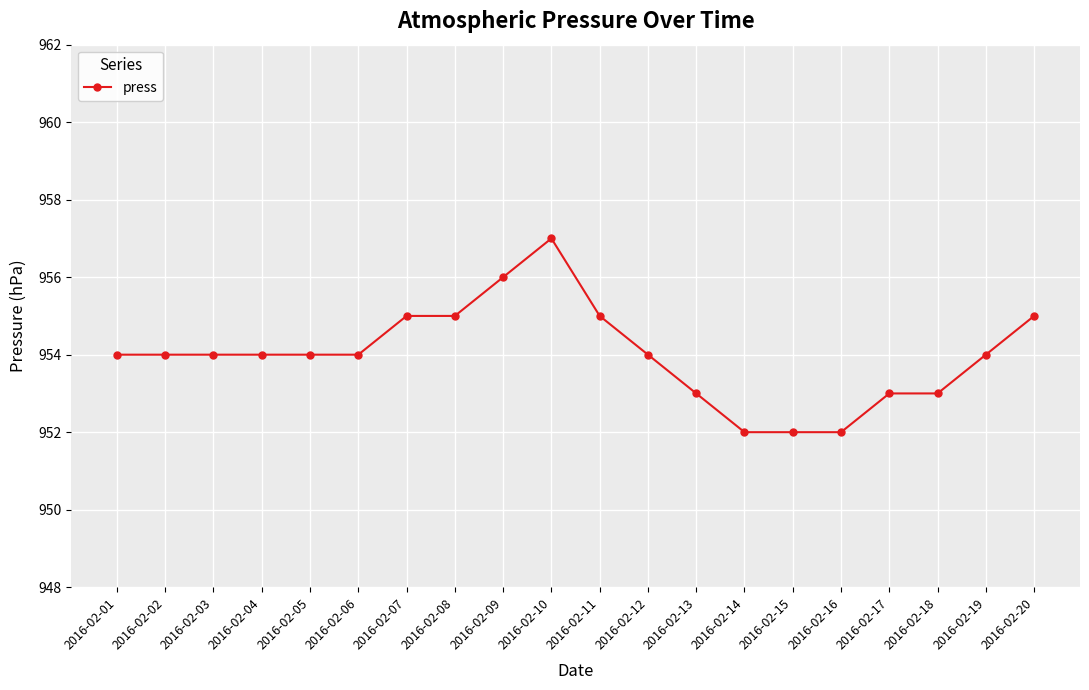

True or false: the data shows 952 at 2016-02-16.

True